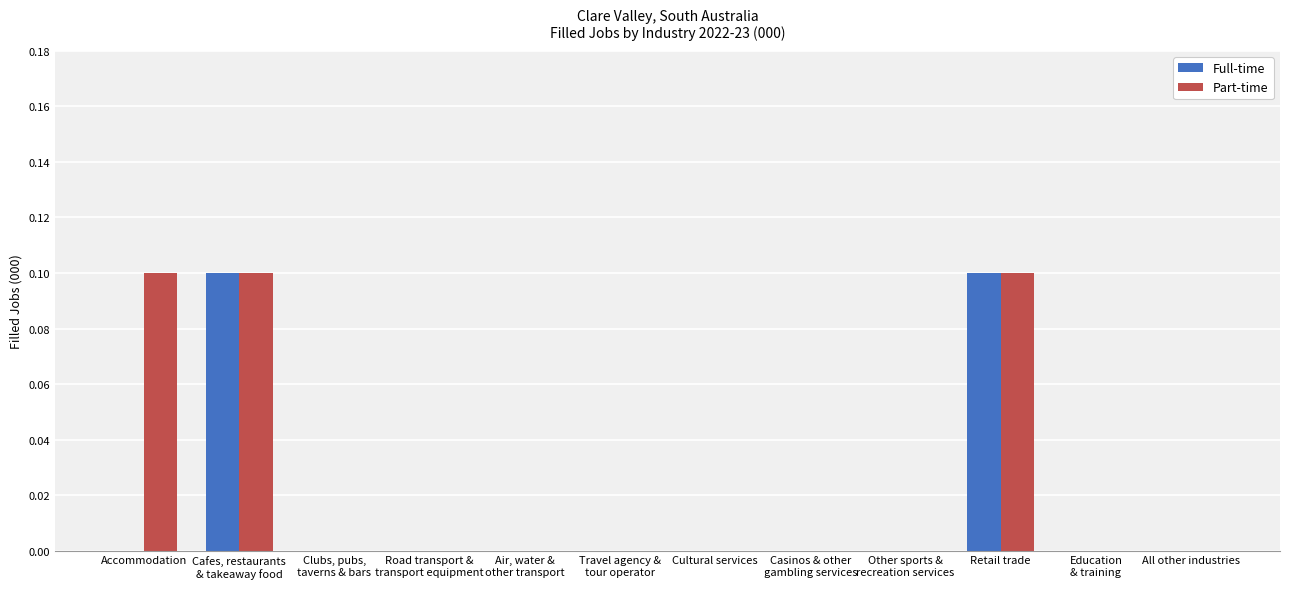

What is the sum of all Part-time values?

0.3